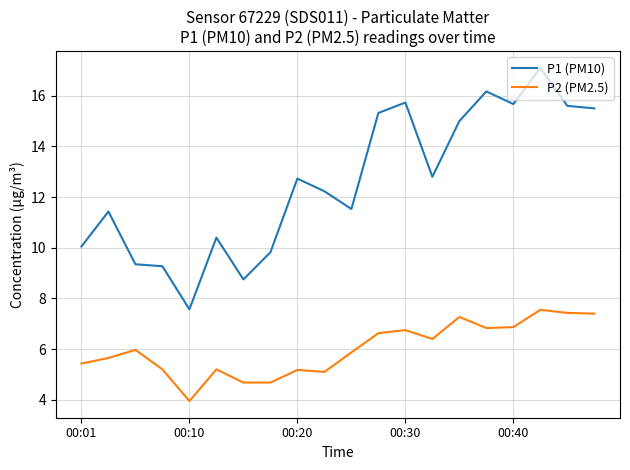

True or false: P2 (PM2.5) and P1 (PM10) intersect in this chart.

False